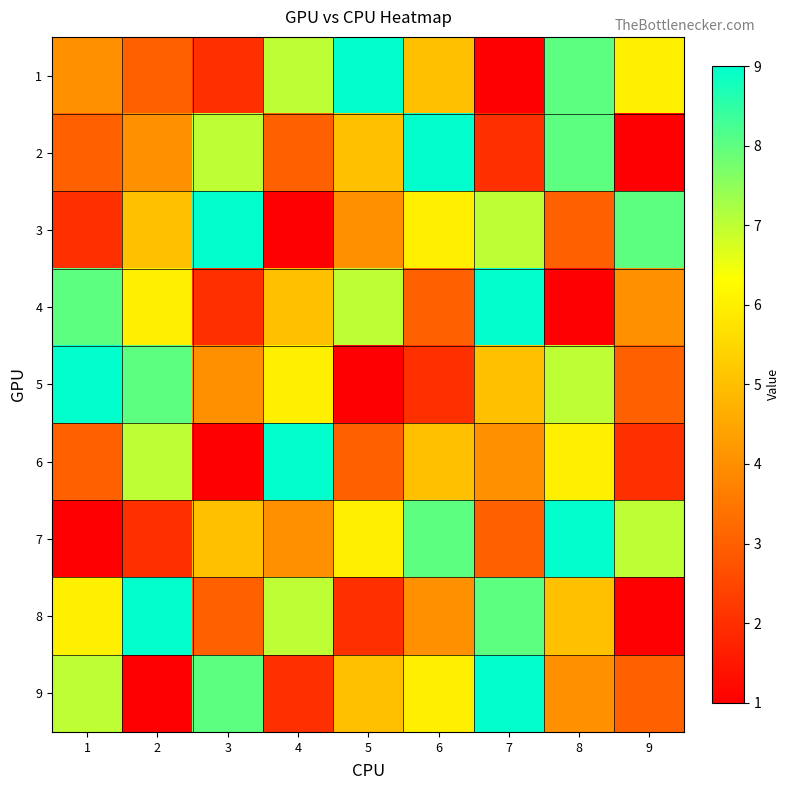

What is the total value across all series at 4?

44